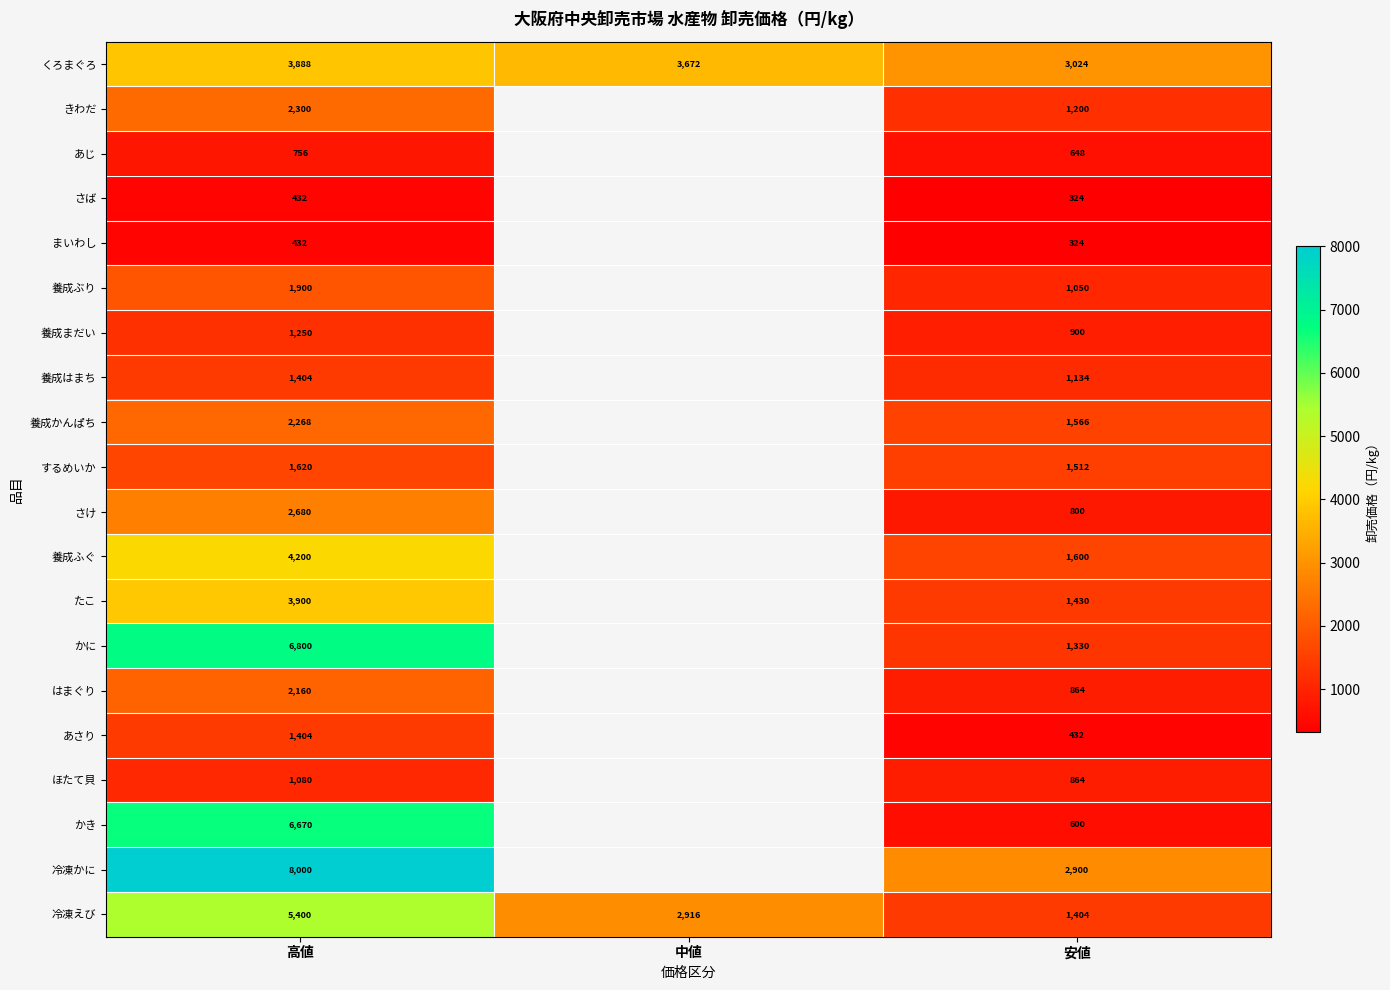

The さけ series shows 800 at 安値. True or false?

True